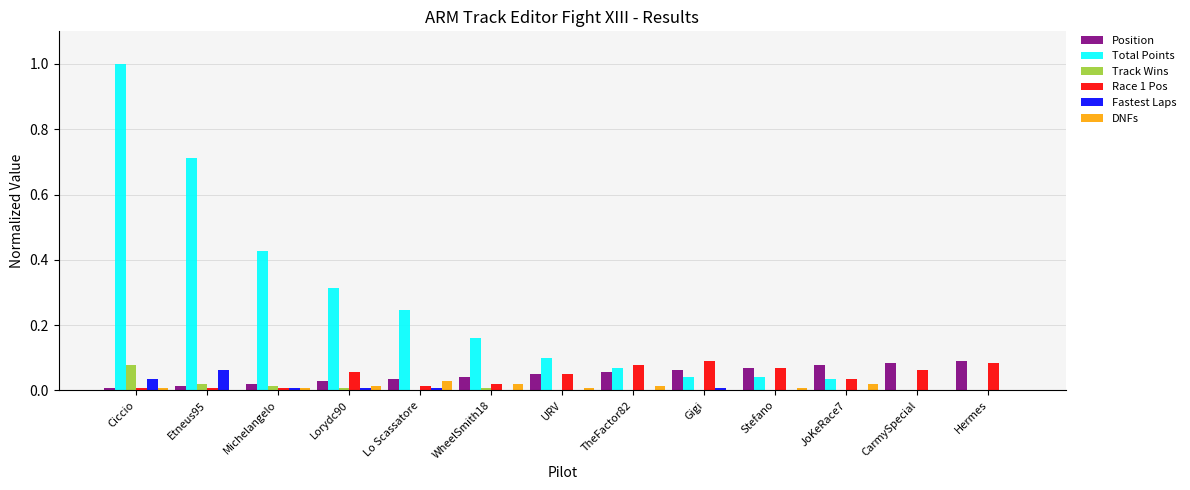

What is the sum of the Total Points values at URV and Ciccio?

1.1